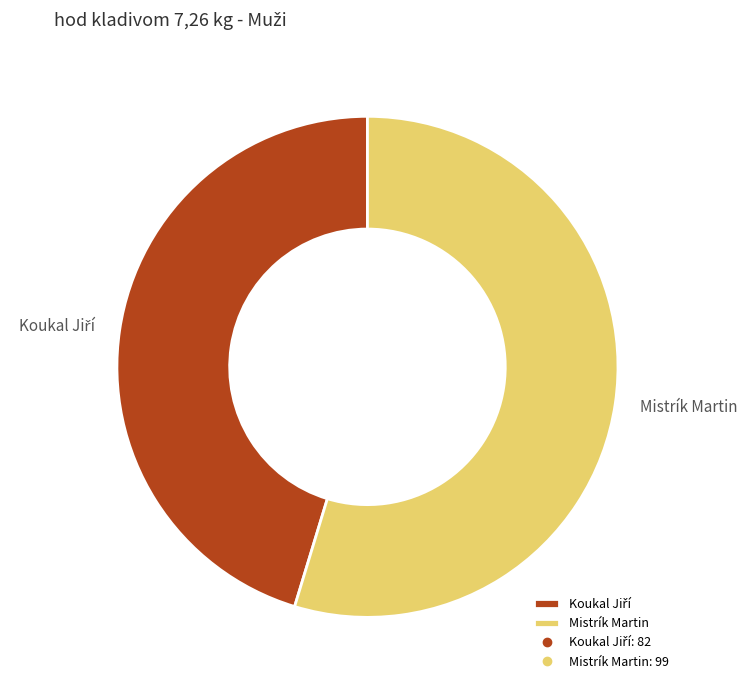

Is it true that Mistrík Martin is 63% of the pie?

False